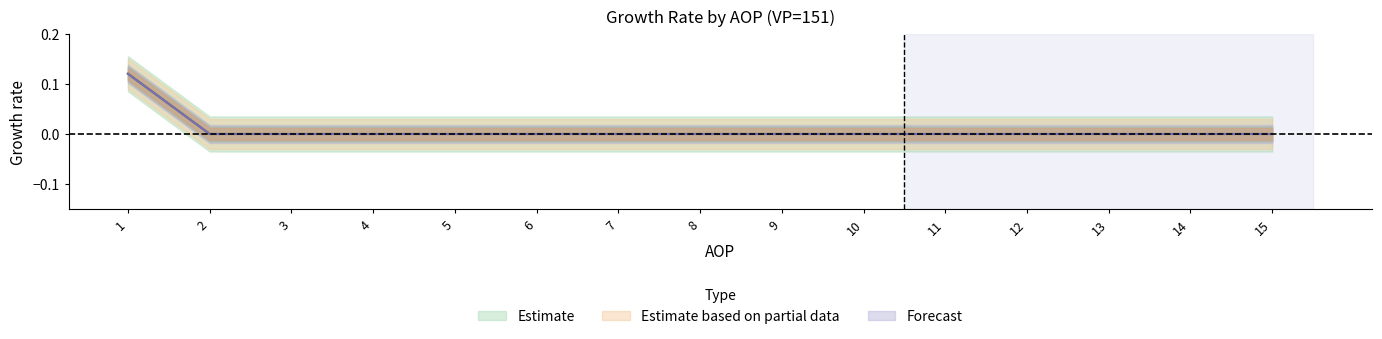

How many data points in KONTRBR are above 0?

1